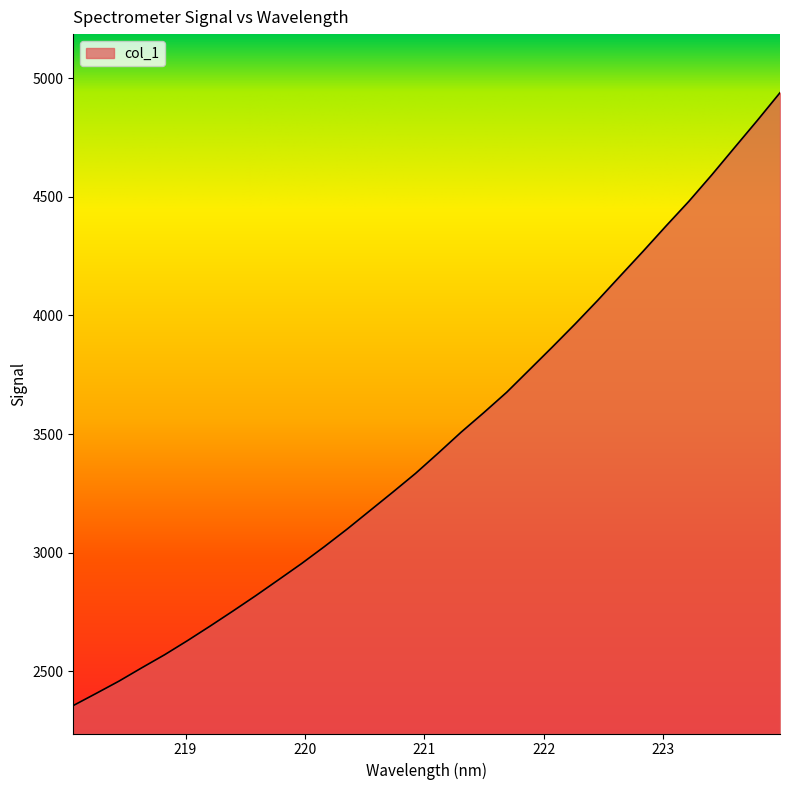

What is the smallest value displayed?

2356.4